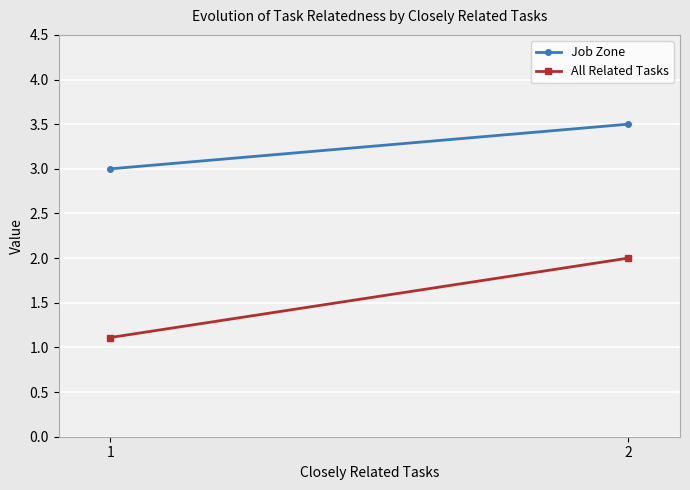

What is the minimum value shown in the chart?

1.1